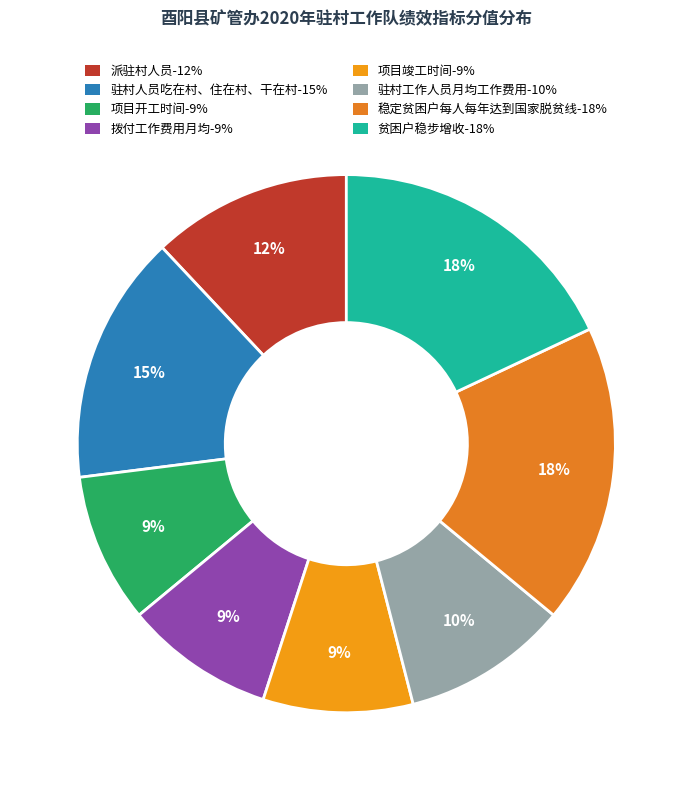

To the nearest percent, what percentage of the pie is 驻村人员吃在村、住在村、干在村?

15%